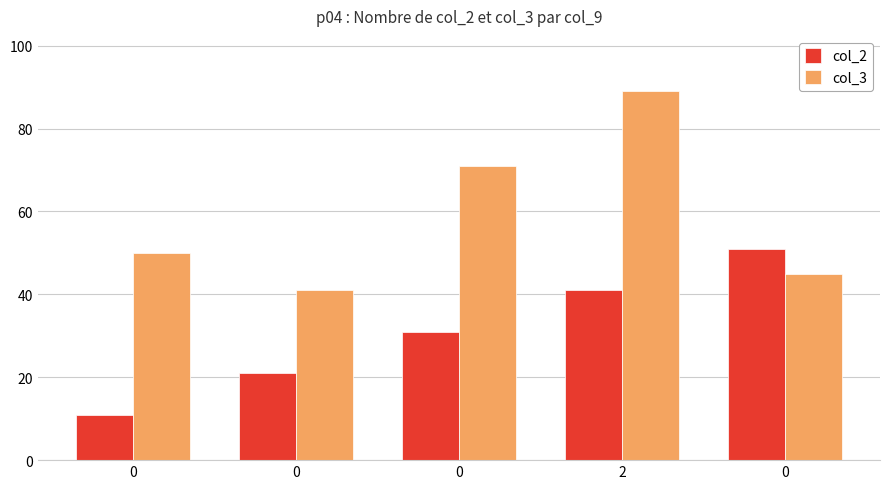

How many bars are there in each group?

2